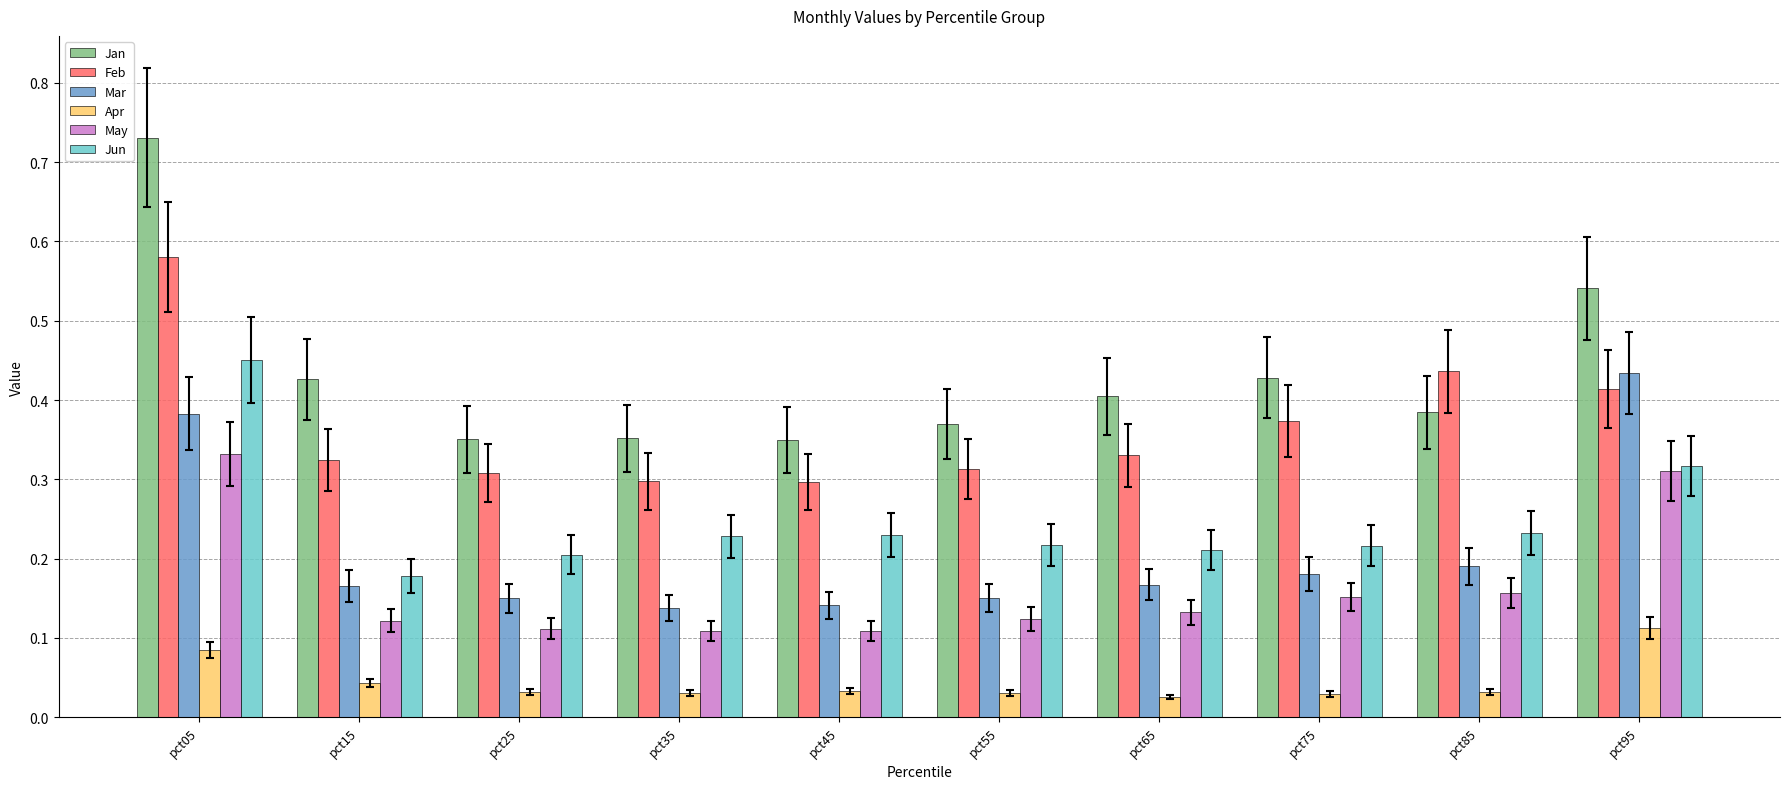

What is the total value across all series at pct55?

1.2